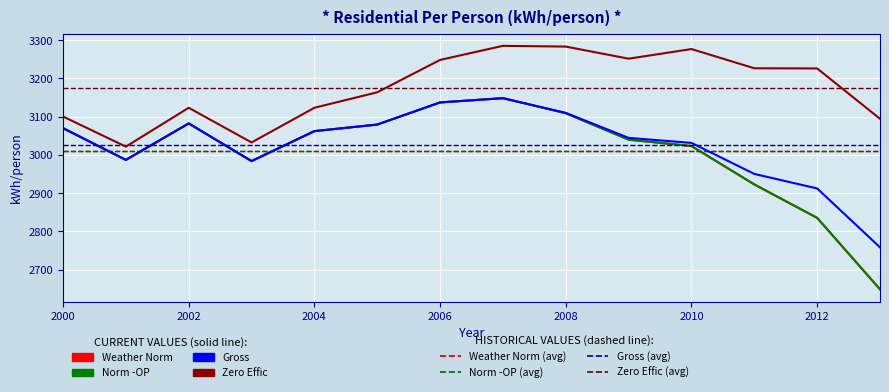

How many lines are shown in the chart?

4